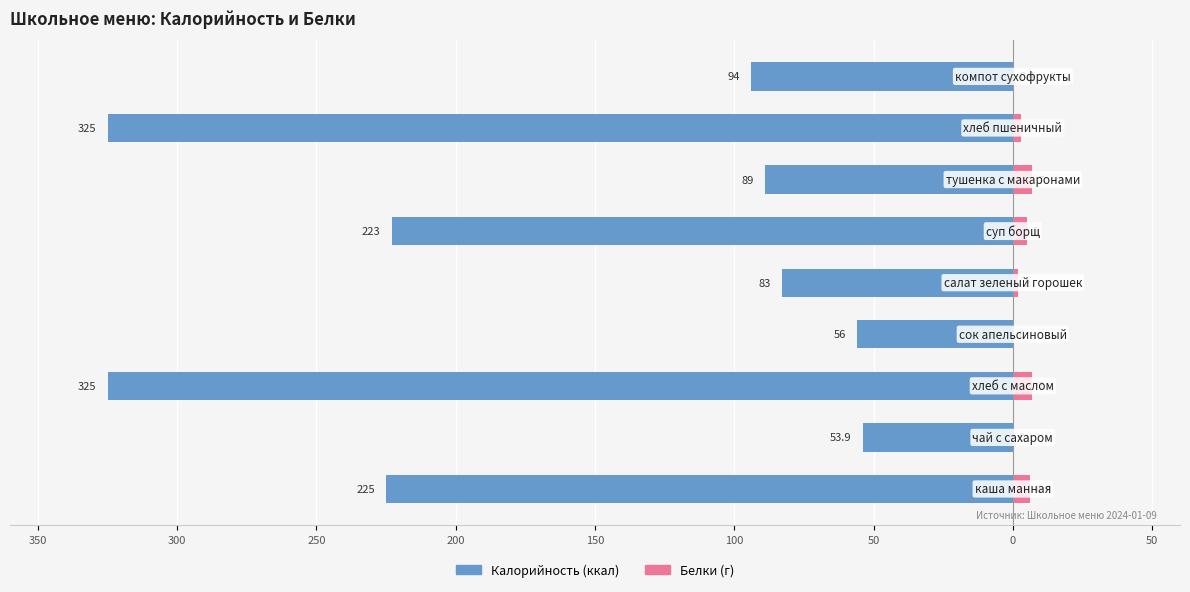

Reading left to right, transcribe all the data shown in this chart.

Калорийность: 350=-225.0	300=-53.9	250=-325.0	200=-56.0	150=-83.0	100=-223.0	50=-89.0	0=-325.0	50=-94.0
Белки: 350=6.0	300=0.0	250=7.0	200=0.0	150=2.0	100=5.0	50=7.0	0=3.0	50=0.4